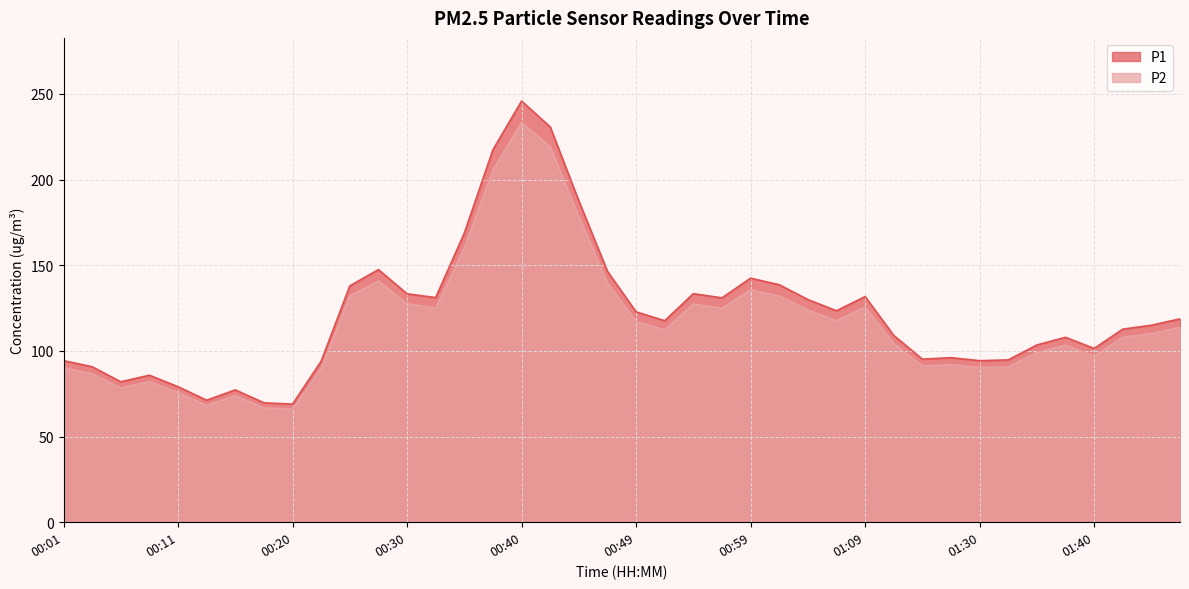

What is the smallest value displayed?

65.9